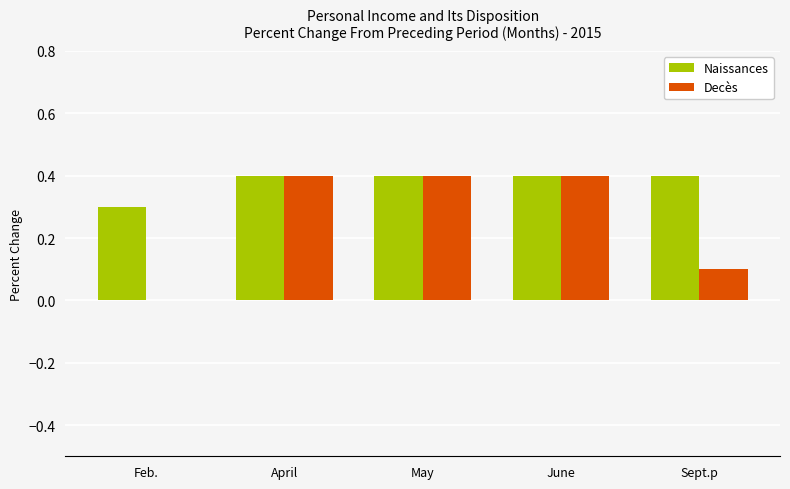

At which label is Decès closest to 0?

Feb.